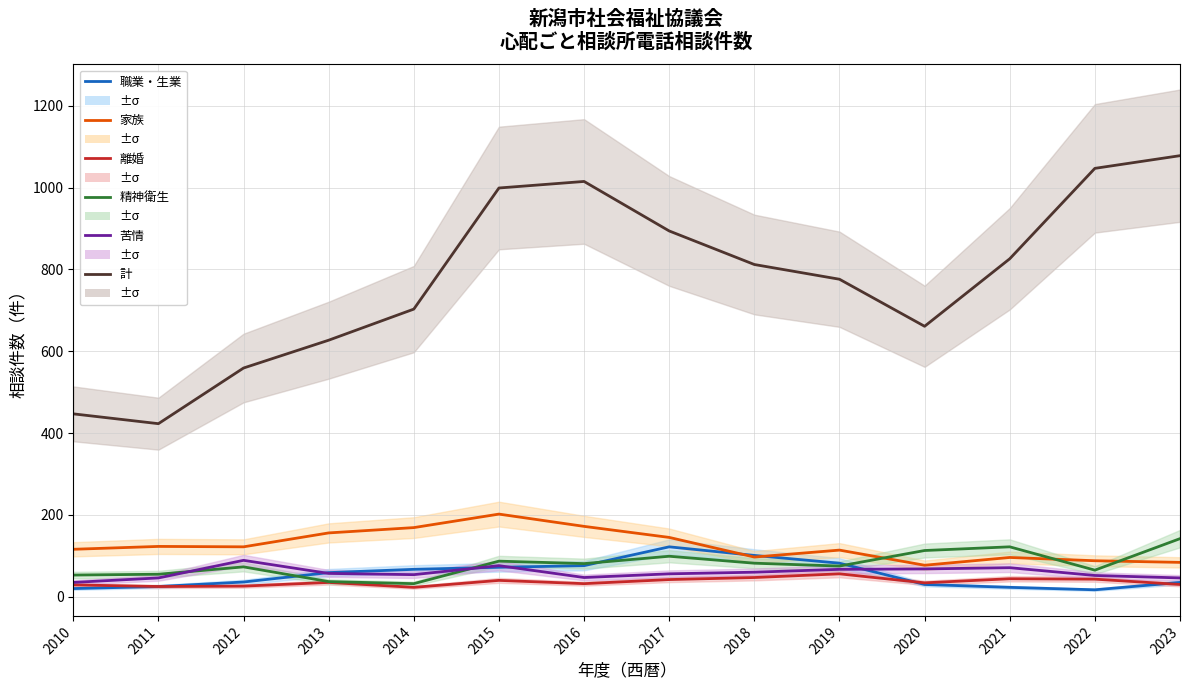

How many lines are shown in the chart?

6